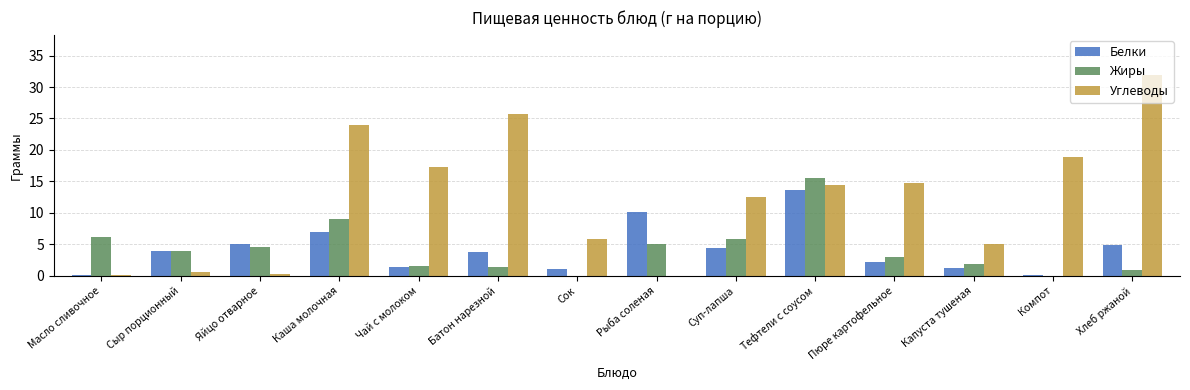

What value does the Жиры series have at Рыба соленая?

5.1